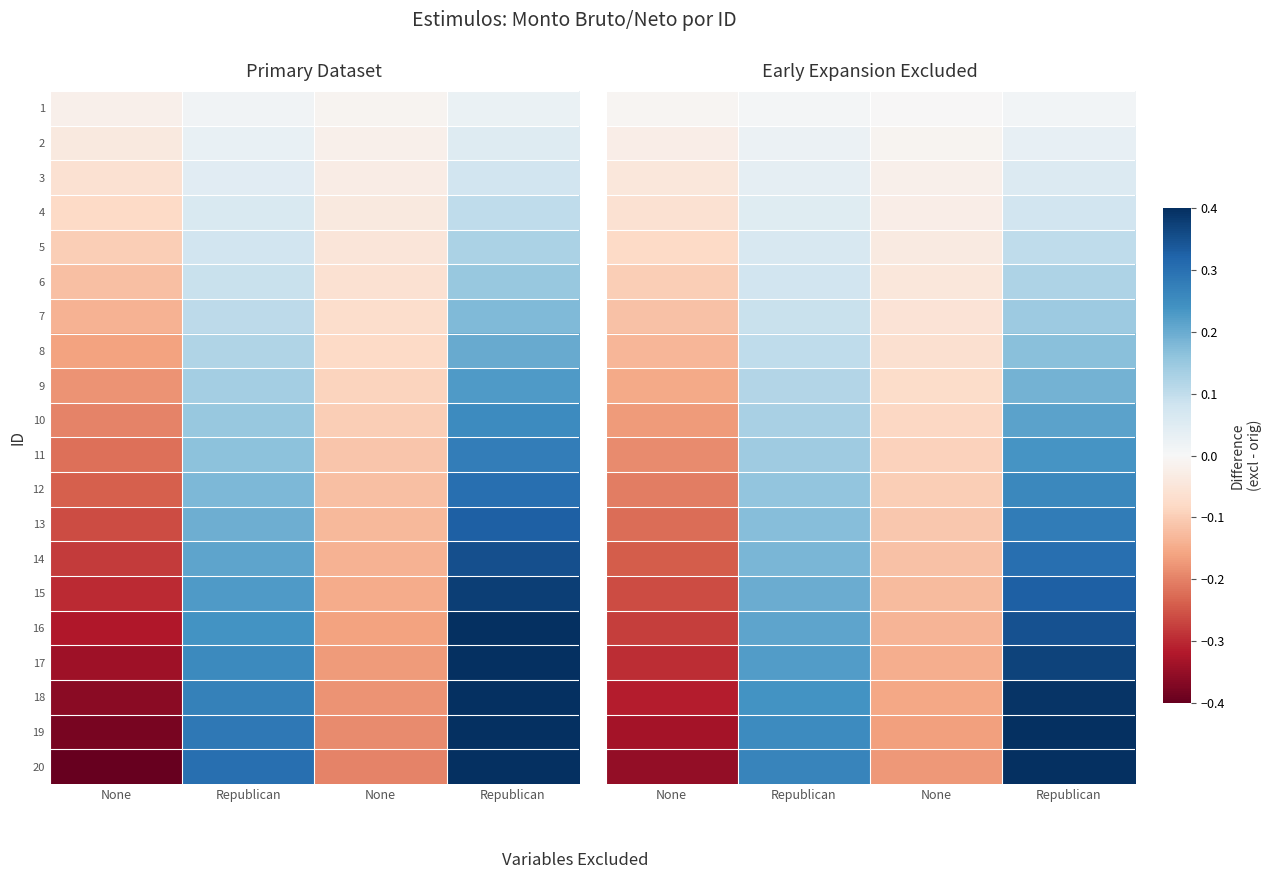

Is it true that row_6 equals 0.1 at Republican?

True